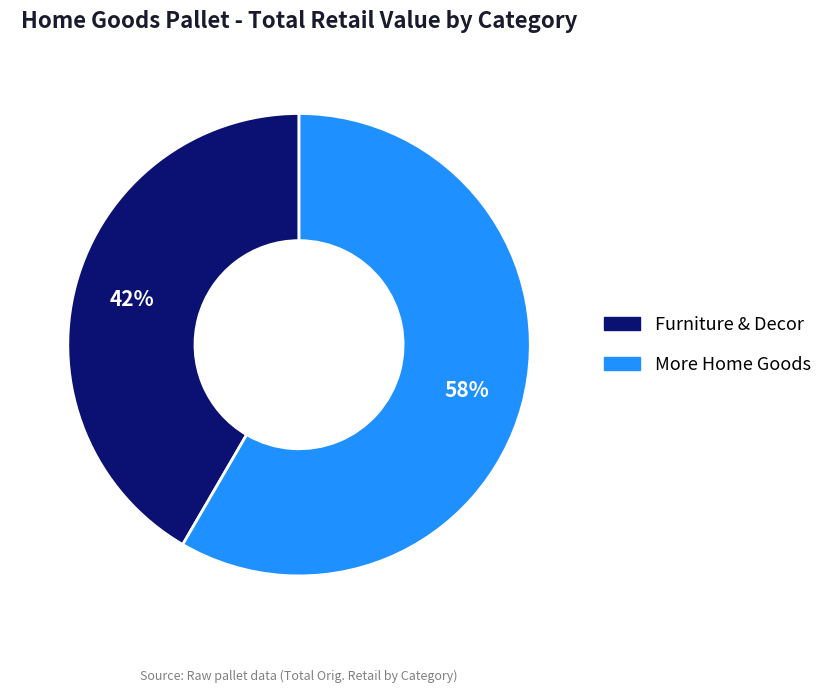

The Furniture & Decor slice represents 48% of the pie. True or false?

False